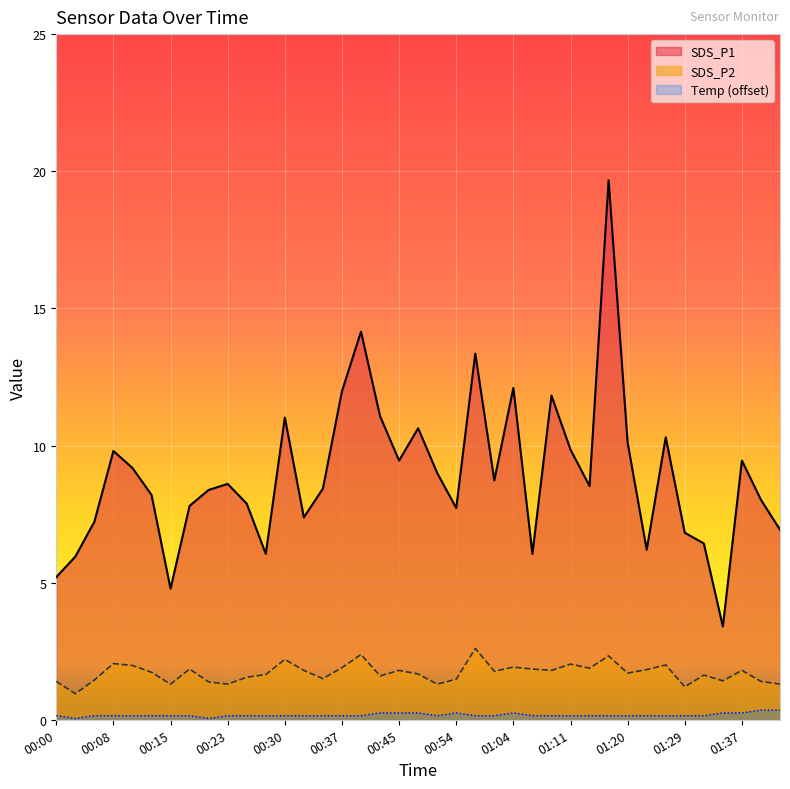

True or false: SDS_P2 and SDS_P1 cross at least once.

False